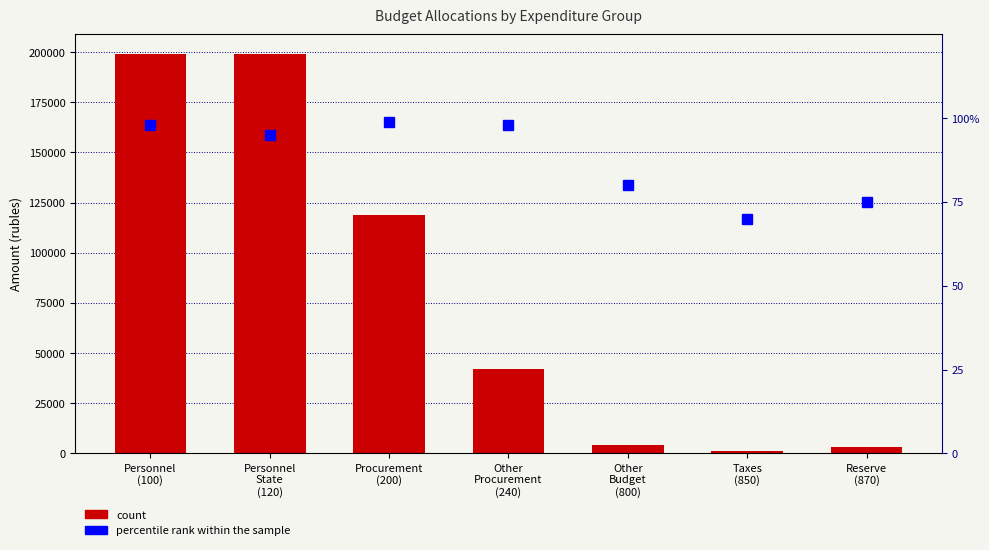

The Budget Allocations (rubles) series shows 1270.6 at Taxes
(850). True or false?

False